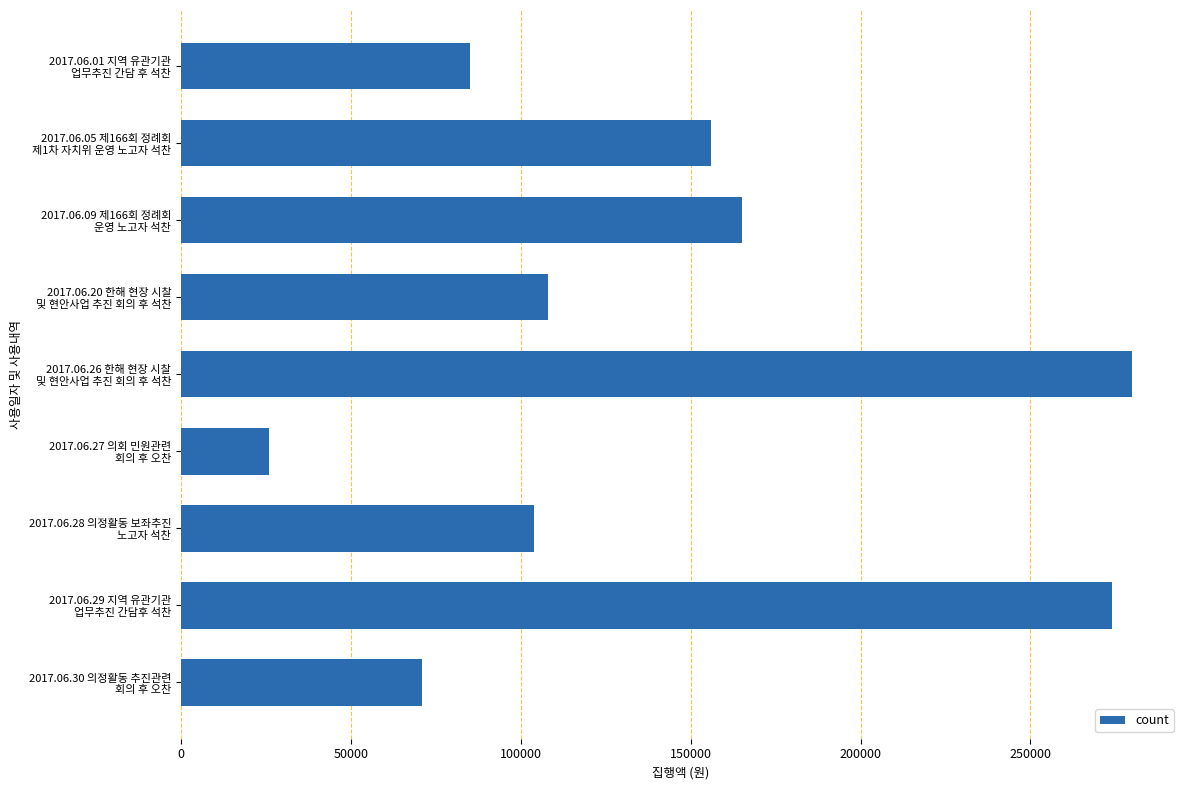

What is the value of the 6th bar from the top?

26000